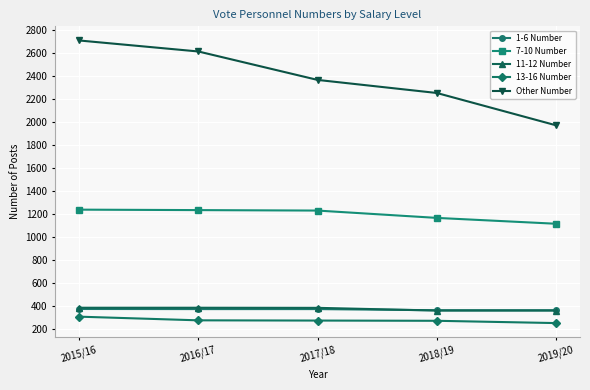

What is the greatest value displayed?

2712